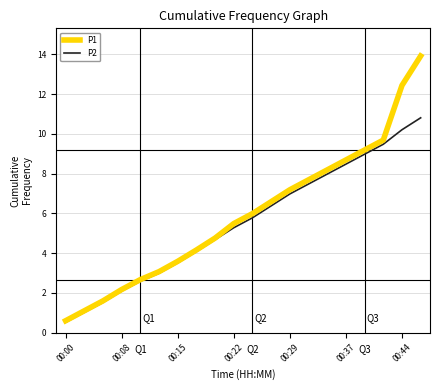

What is the difference between the second highest and second lowest values in the P2 series?

9.2